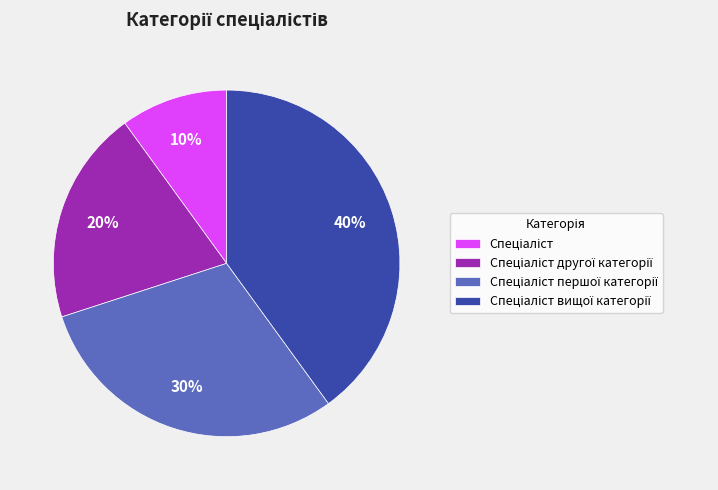

Is there a majority slice in this chart?

No